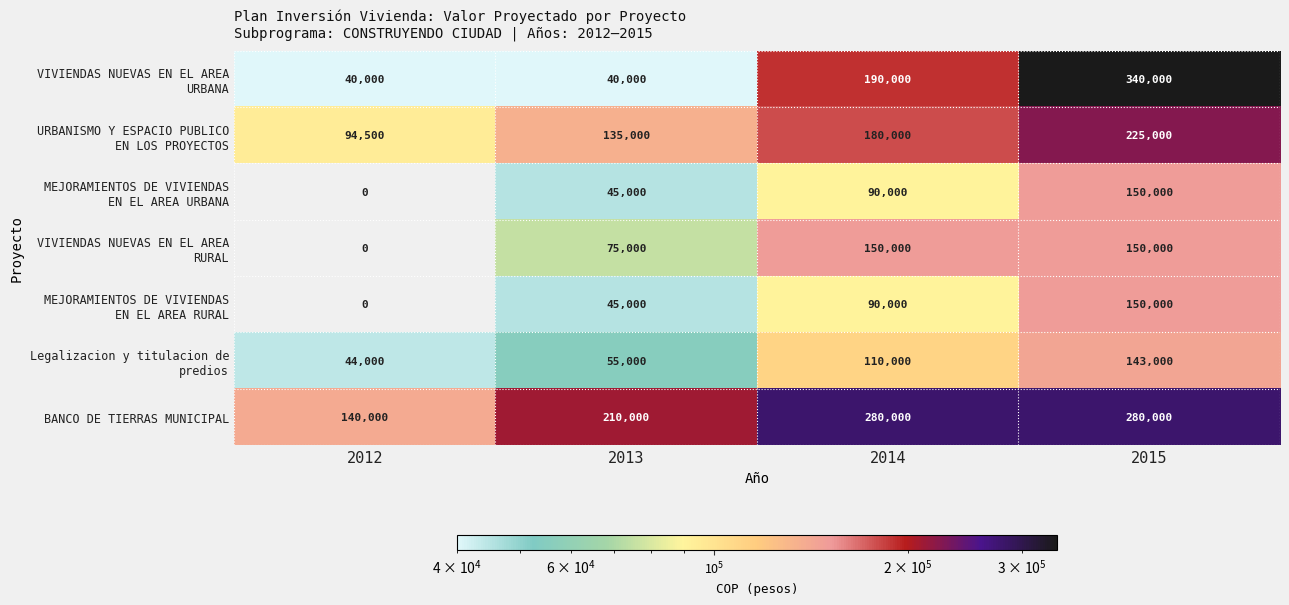

What is the total value across all series at 2015?

1438000